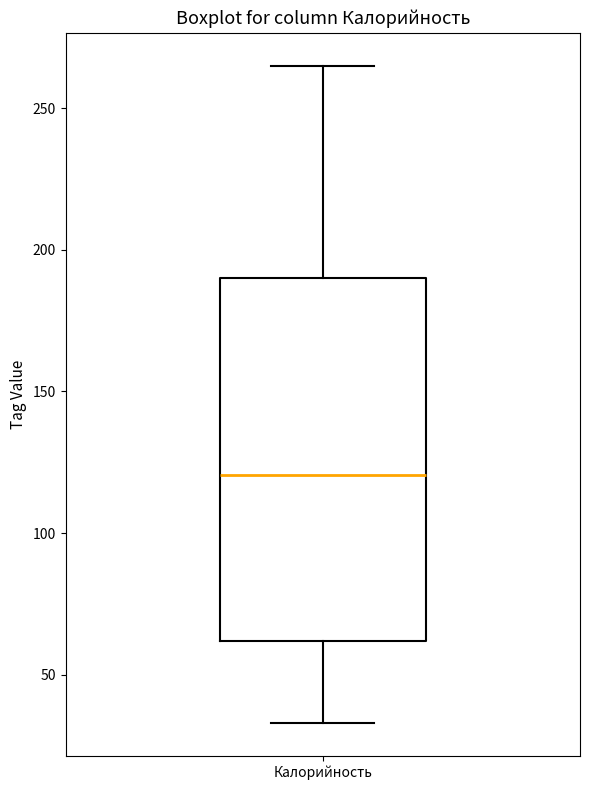

Transcribe this box plot: give where the median line is, the range the box spans, and where the two whiskers end, as read against the y-axis. The values are not printed on the chart, so give them approximately, as read against the axis.

median 120, box 60 to 190, whiskers 35 to 265